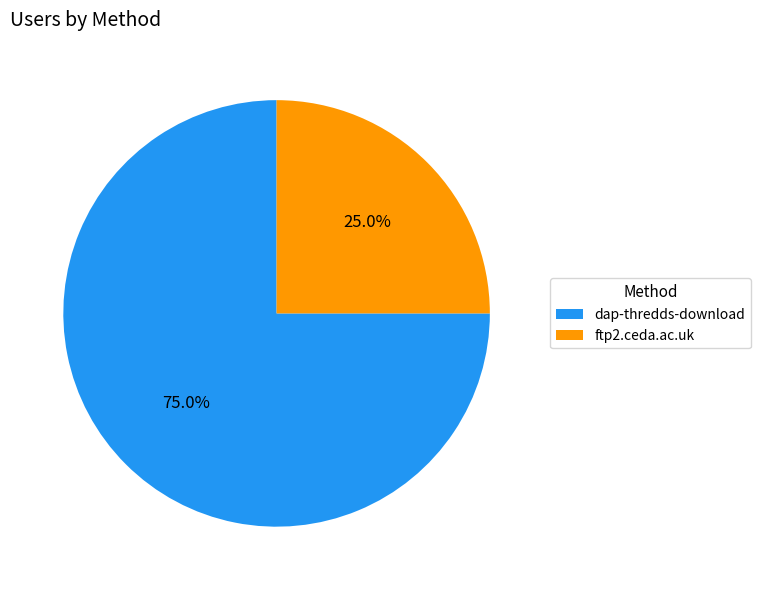

To the nearest percent, what portion does dap-thredds-download represent?

75%